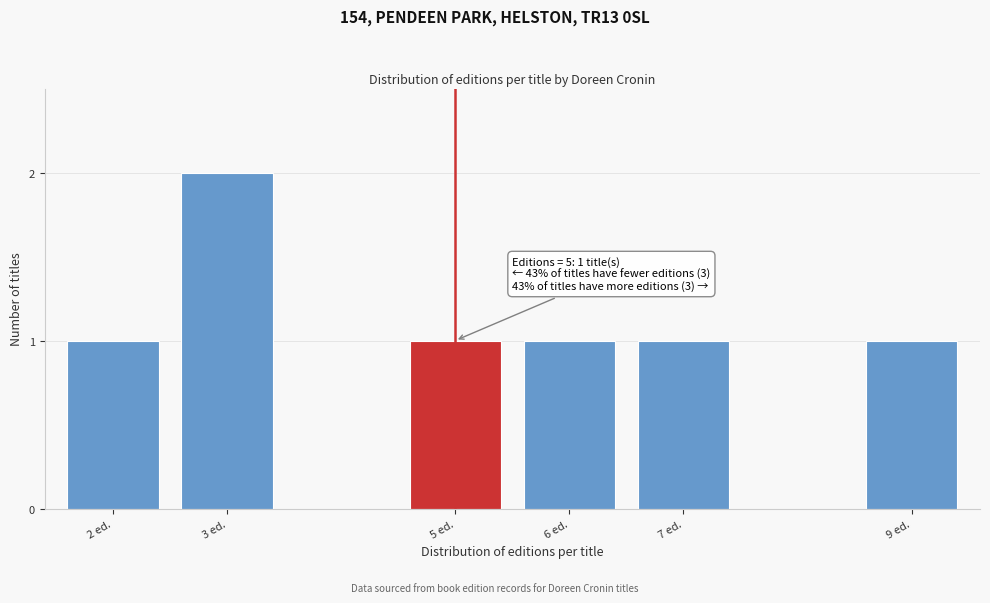

Reading right to left, what are all the values shown in this chart?

9 ed.=1	7 ed.=1	6 ed.=1	5 ed.=1	3 ed.=2	2 ed.=1